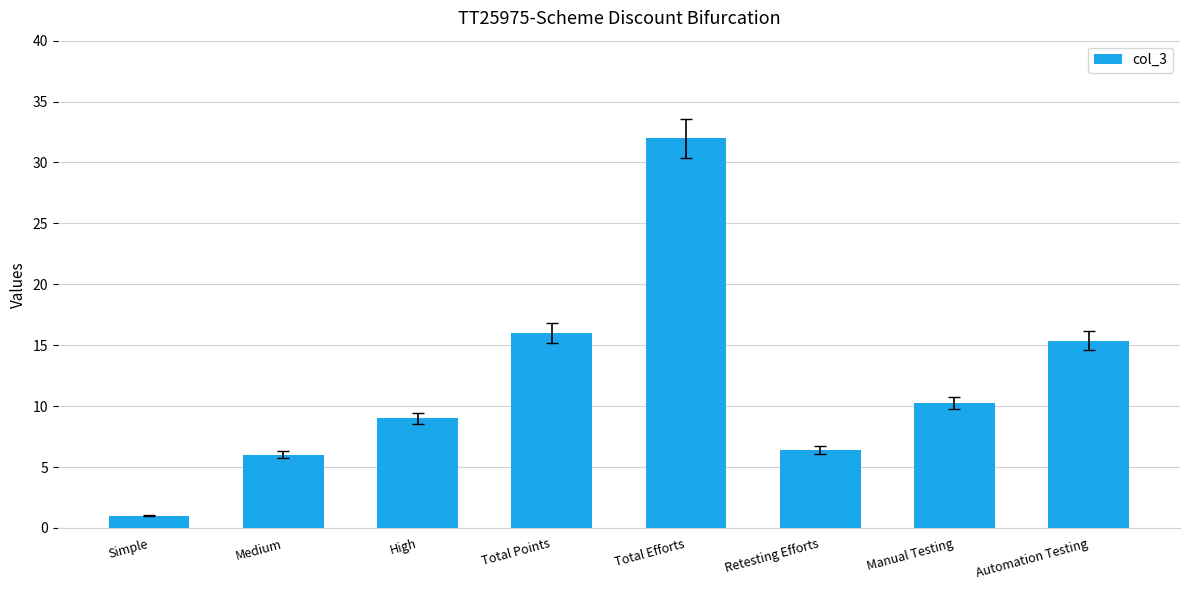

What is the difference between the second highest and minimum values?

15.0